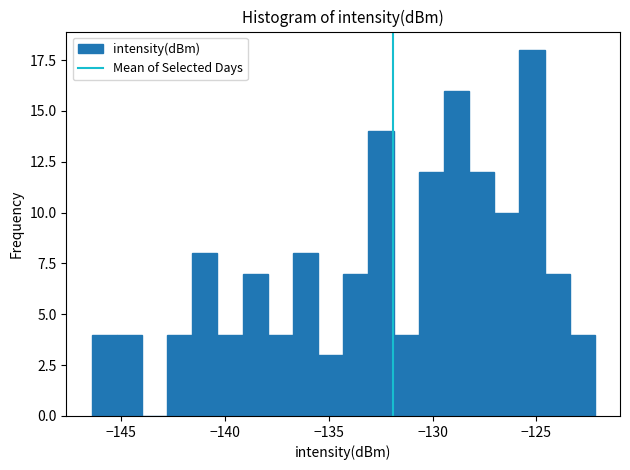

Read against the x-axis, roughly where is the centre of the tallest bar?

-125.0